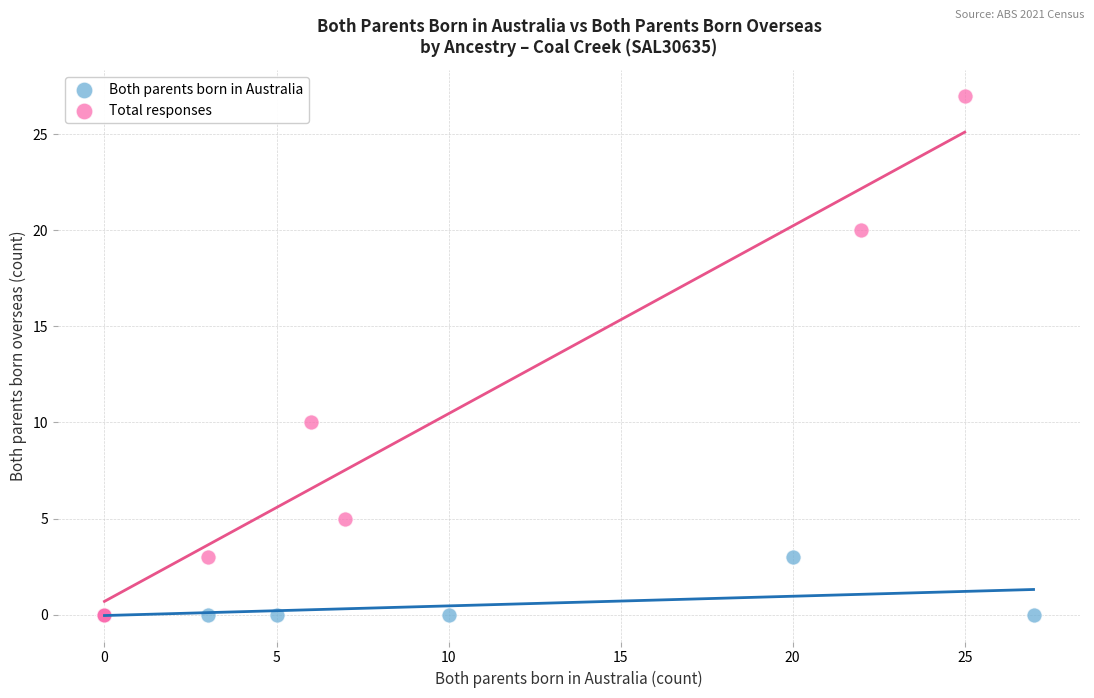

Which series contains the highest Y value?

Total responses